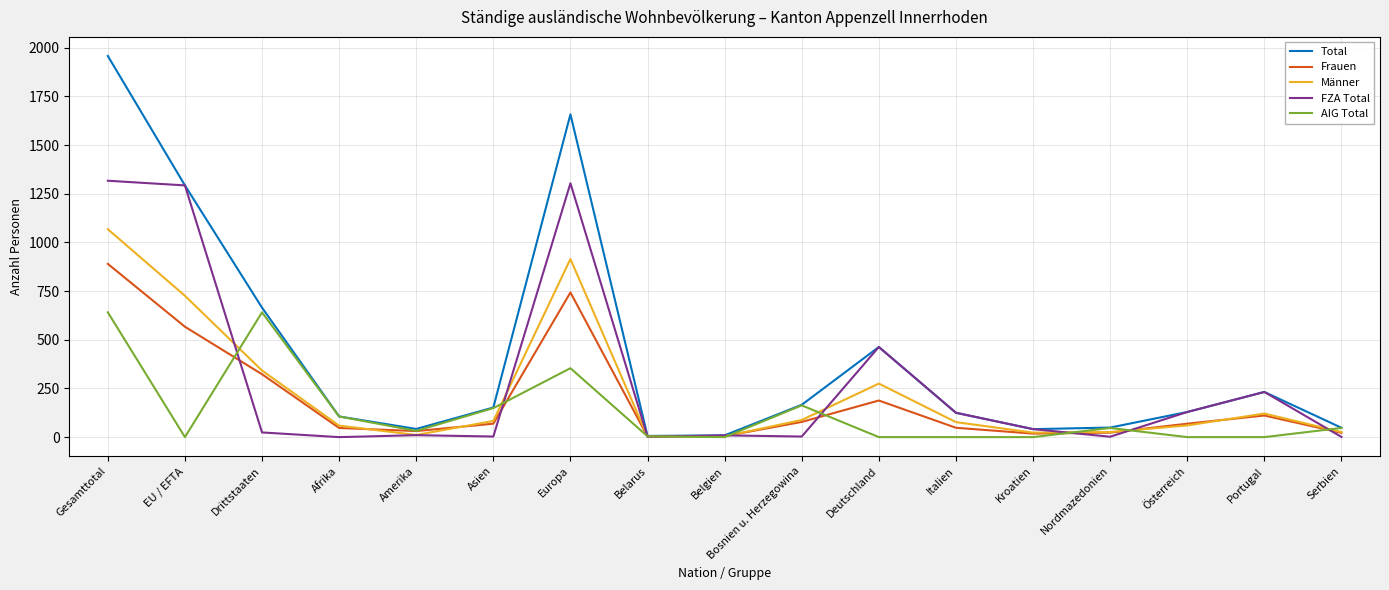

The value of FZA Total at Österreich is 61. True or false?

False